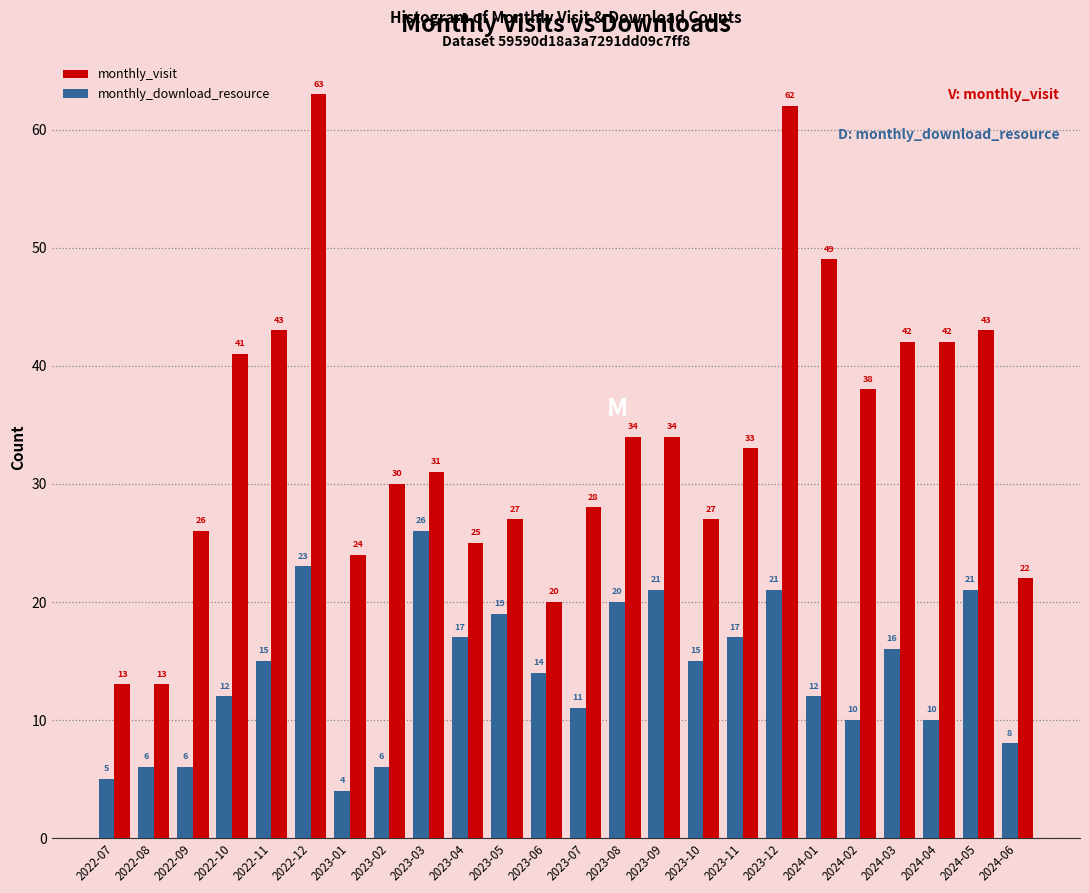

Reading left to right, what are all the values shown in this chart?

monthly_visit: 2022-07=13	2022-08=13	2022-09=26	2022-10=41	2022-11=43	2022-12=63	2023-01=24	2023-02=30	2023-03=31	2023-04=25	2023-05=27	2023-06=20	2023-07=28	2023-08=34	2023-09=34	2023-10=27	2023-11=33	2023-12=62	2024-01=49	2024-02=38	2024-03=42	2024-04=42	2024-05=43	2024-06=22
monthly_download_resource: 2022-07=5	2022-08=6	2022-09=6	2022-10=12	2022-11=15	2022-12=23	2023-01=4	2023-02=6	2023-03=26	2023-04=17	2023-05=19	2023-06=14	2023-07=11	2023-08=20	2023-09=21	2023-10=15	2023-11=17	2023-12=21	2024-01=12	2024-02=10	2024-03=16	2024-04=10	2024-05=21	2024-06=8